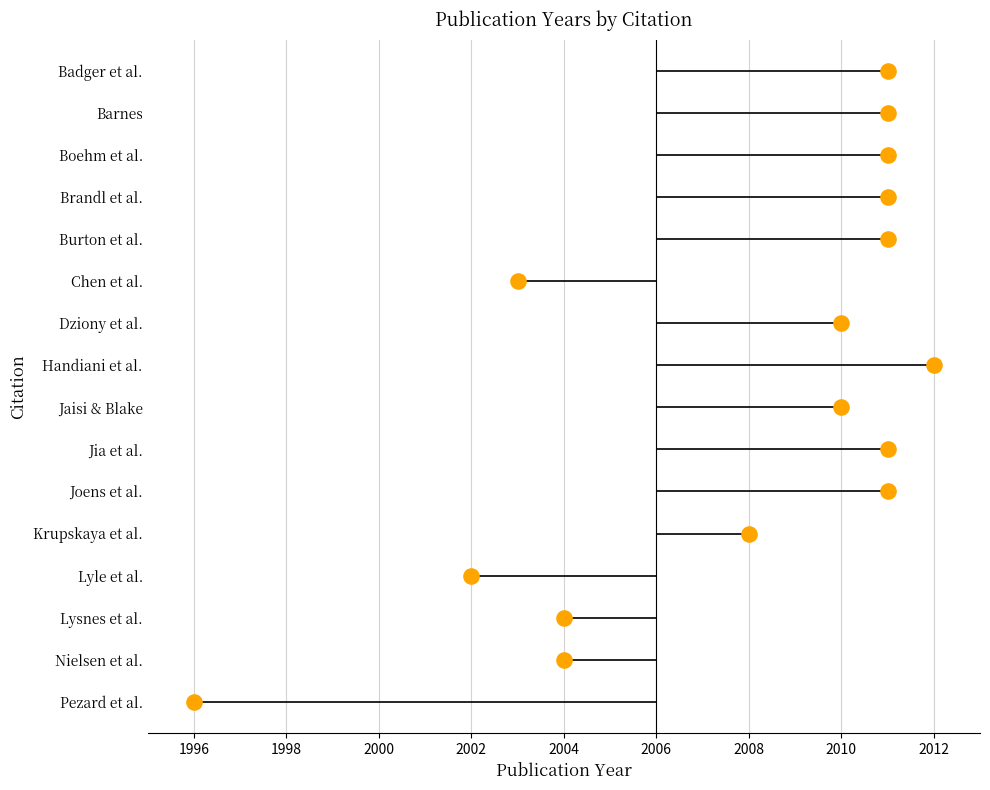

Which has a higher value, Boehm et al. or Badger et al.?

Boehm et al.